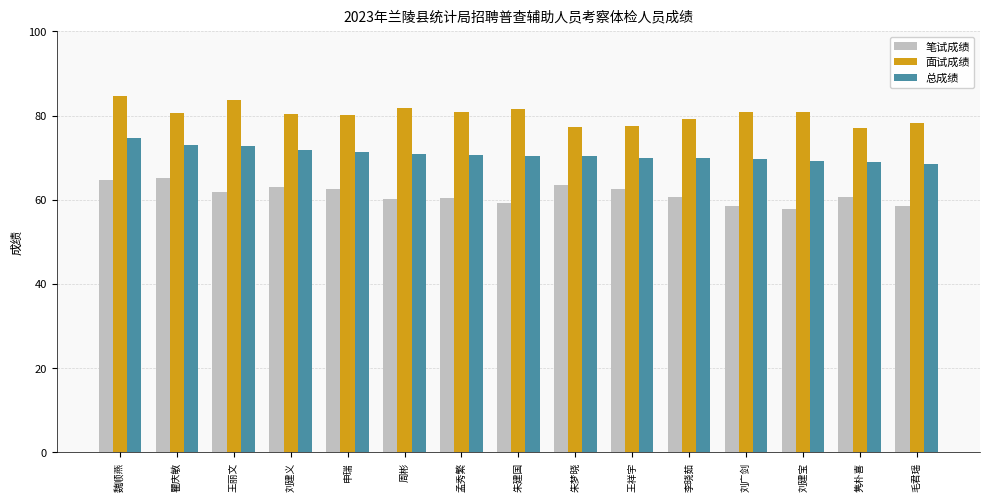

Is it true that 笔试成绩 equals 60.6 at 隽朴喜?

True